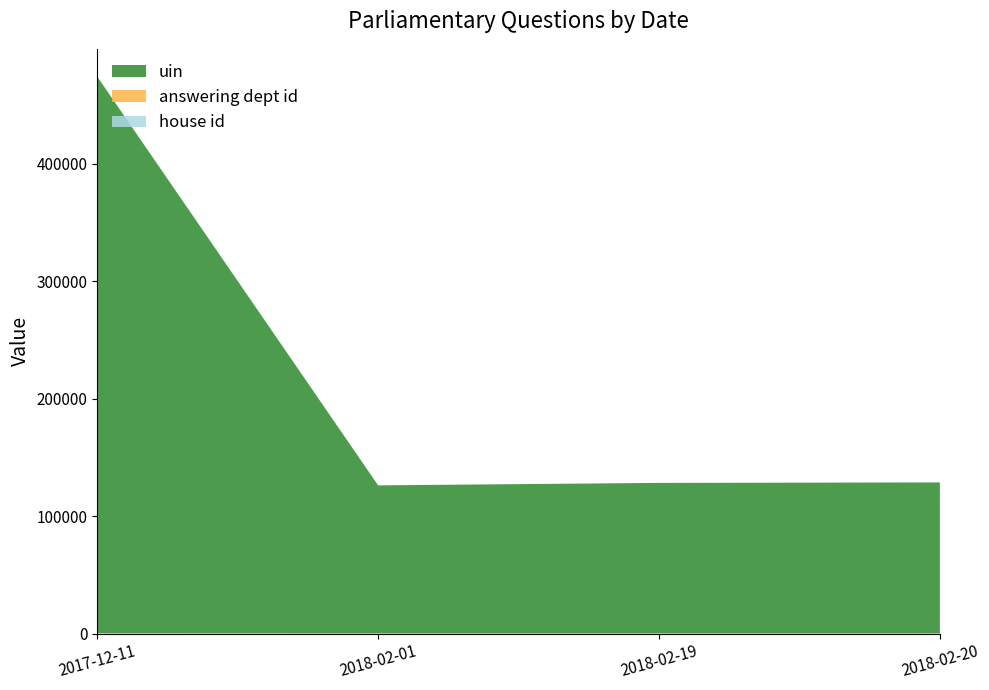

At which category is the sum across all series the highest?

2017-12-11